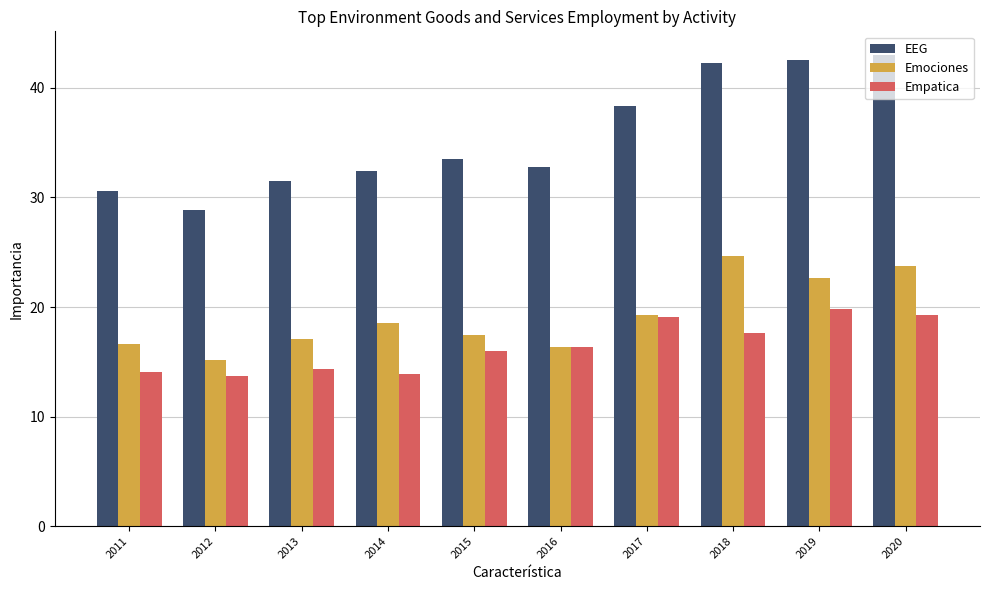

What is the spread (max minus min) of values at 2015?

17.5